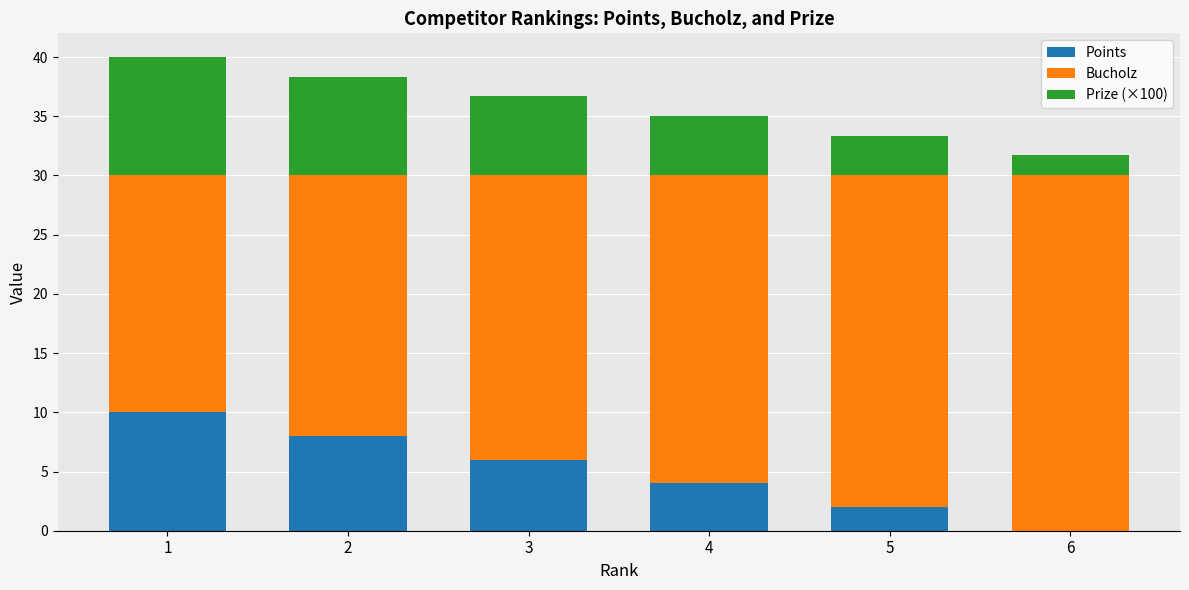

What is the average value of the Points series?

5.0